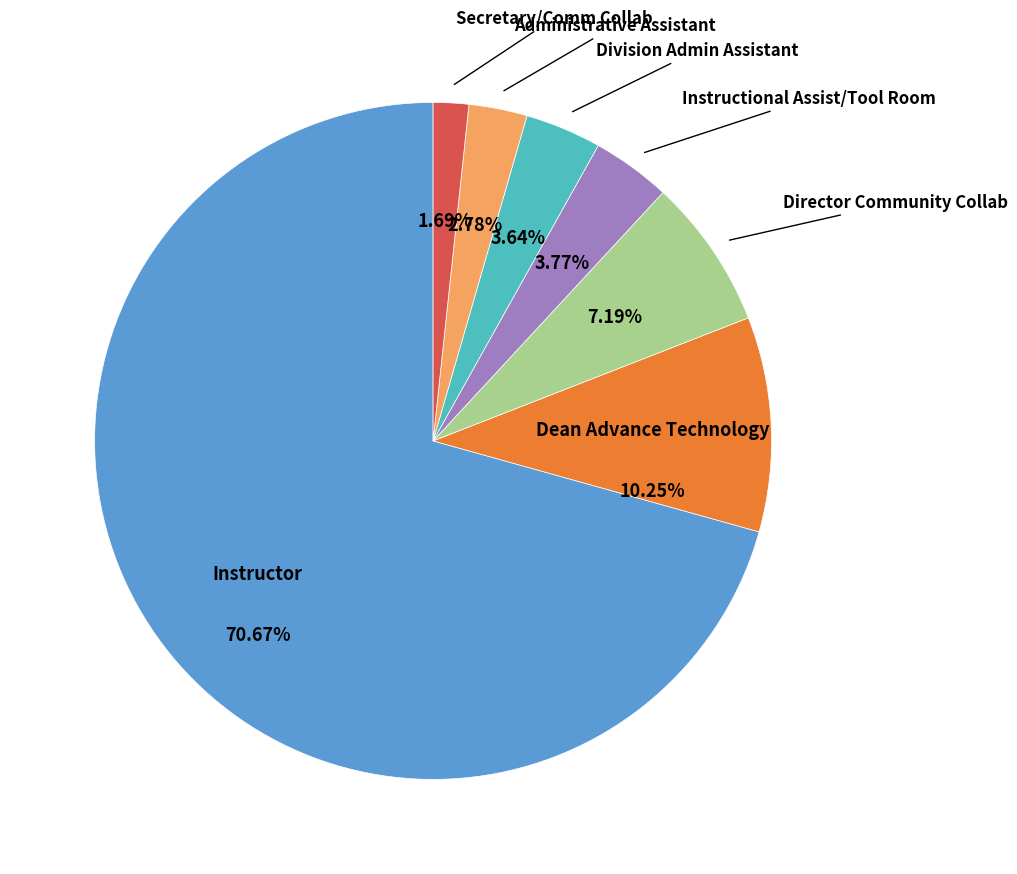

Count the number of slices in the pie.

7